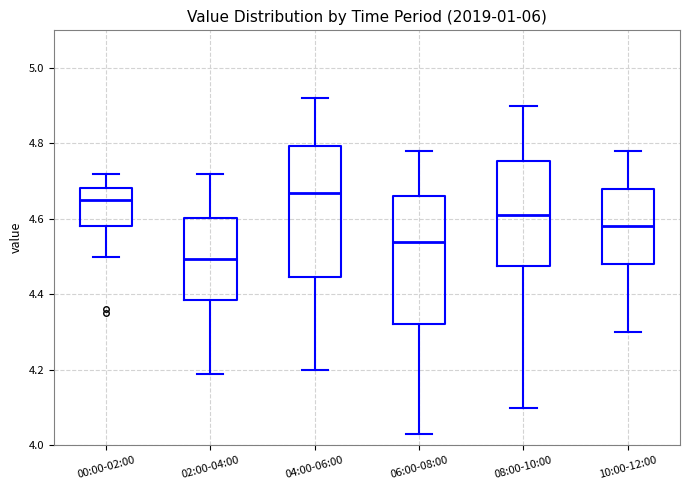

Reading left to right, read every box against the y-axis: the position of its median line, the range the box covers, and the ends of its whiskers. The values are not printed on the chart, so give them approximately, as read against the axis.

00:00-02:00: median 4.66, box 4.58 to 4.68, whiskers 4.50 to 4.72
02:00-04:00: median 4.50, box 4.38 to 4.60, whiskers 4.20 to 4.72
04:00-06:00: median 4.68, box 4.44 to 4.80, whiskers 4.20 to 4.92
06:00-08:00: median 4.54, box 4.32 to 4.66, whiskers 4.04 to 4.78
08:00-10:00: median 4.62, box 4.48 to 4.76, whiskers 4.10 to 4.90
10:00-12:00: median 4.58, box 4.48 to 4.68, whiskers 4.30 to 4.78